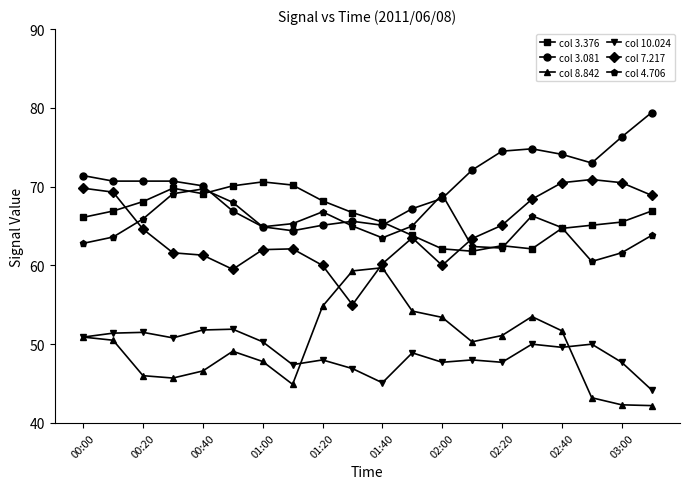

What is the lowest value of the col 3.376 series?

61.8